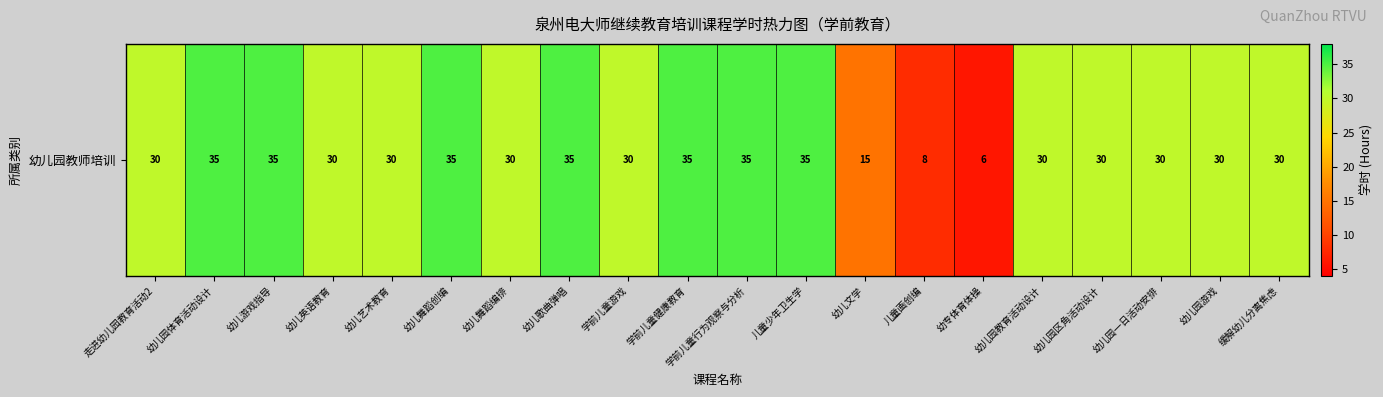

What is the sum of the values at 幼儿文学 and 幼儿园区角活动设计?

45